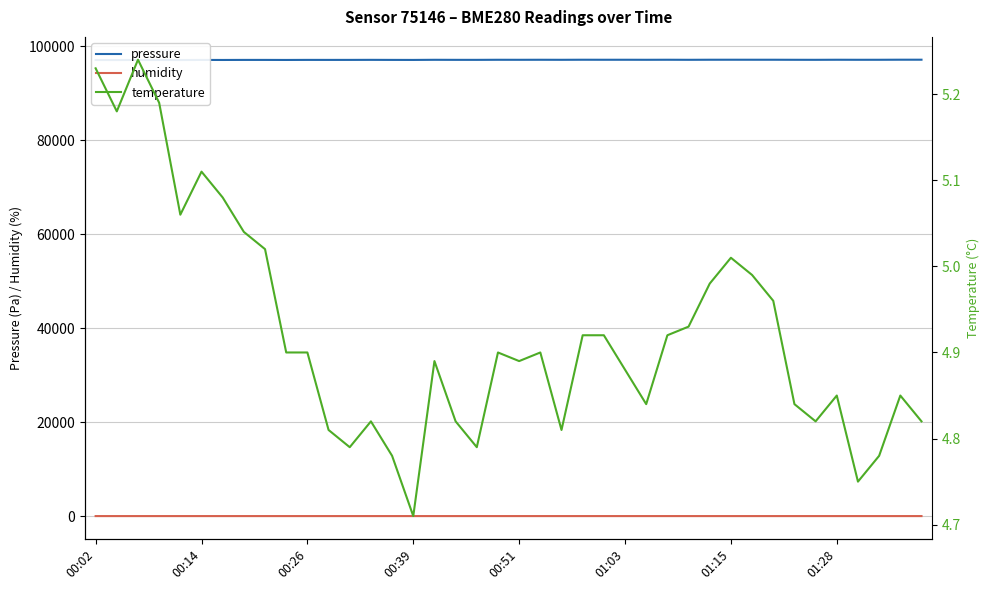

Rank the categories by humidity value from lowest to highest.

00:02, 00:14, 00:26, 00:39, 00:51, 30, 31, 32, 01:15, 8, 01:03, 34, 29, 01:28, 28, 9, 33, 20, 10, 27, 25, 38, 35, 37, 18, 26, 24, 11, 15, 19, 23, 39, 12, 22, 21, 36, 14, 16, 13, 17